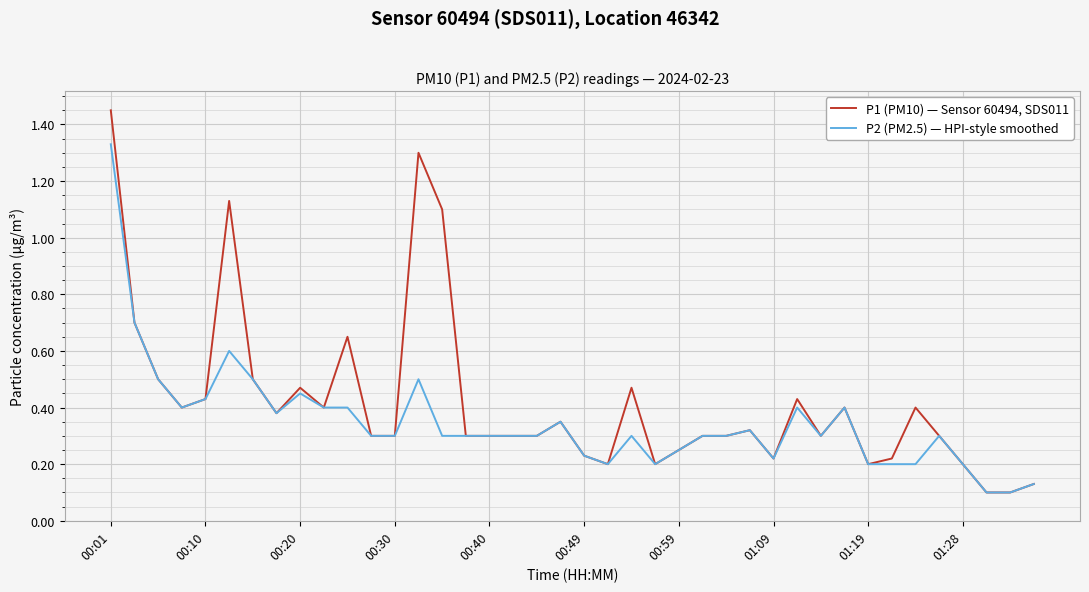

Which series has the widest spread of values?

P1 (PM10) — Sensor 60494, SDS011